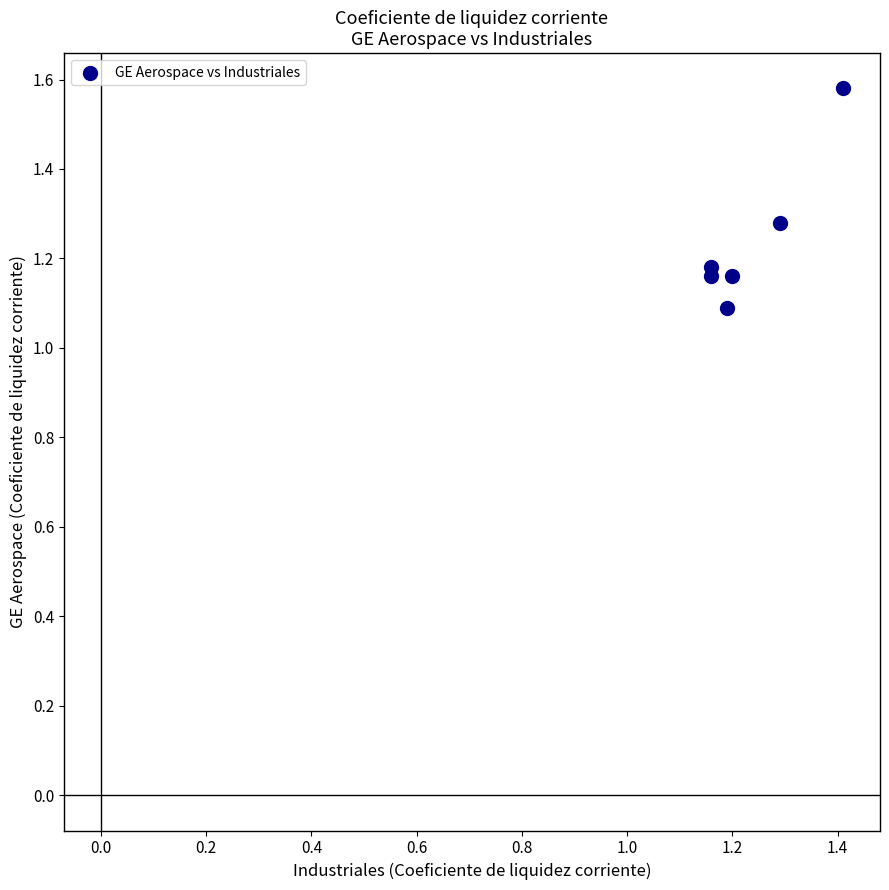

What is the range of Y values (max minus min)?

0.5